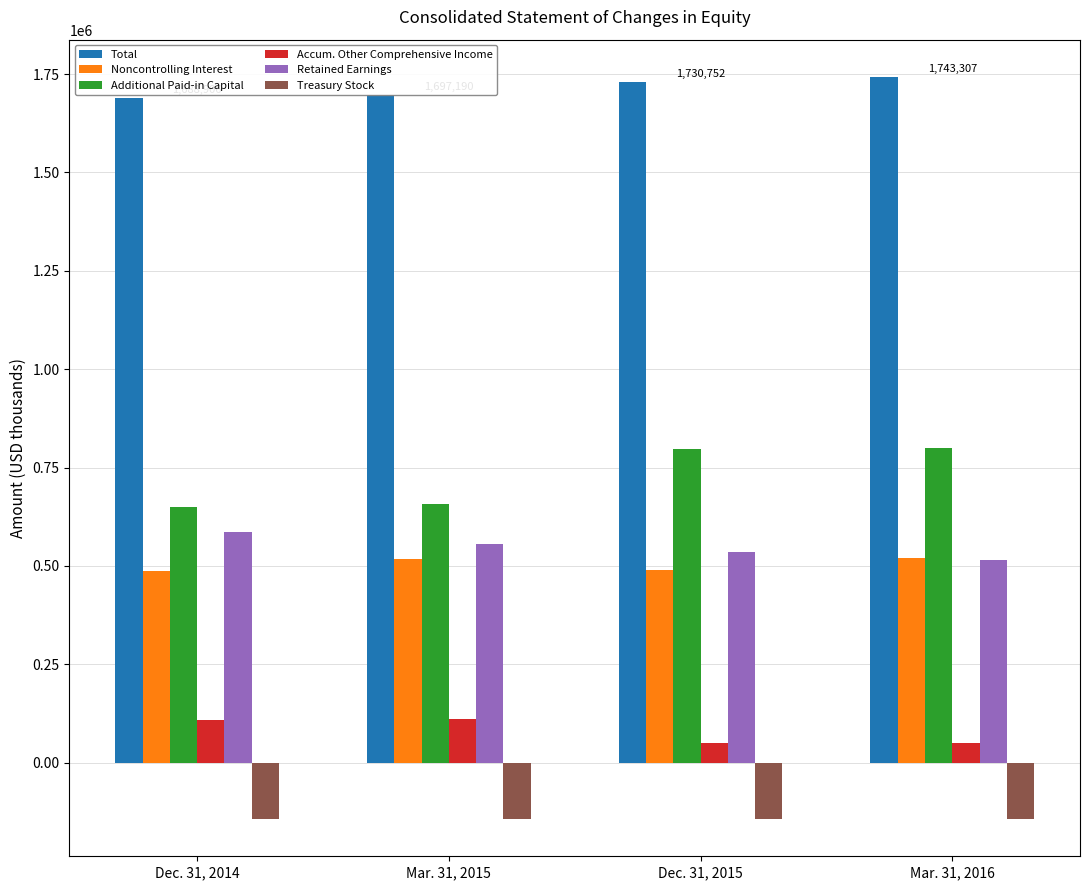

List the series in order of their peak value, highest first.

Total, Additional Paid-in Capital, Retained Earnings, Noncontrolling Interest, Accum. Other Comprehensive Income, Treasury Stock